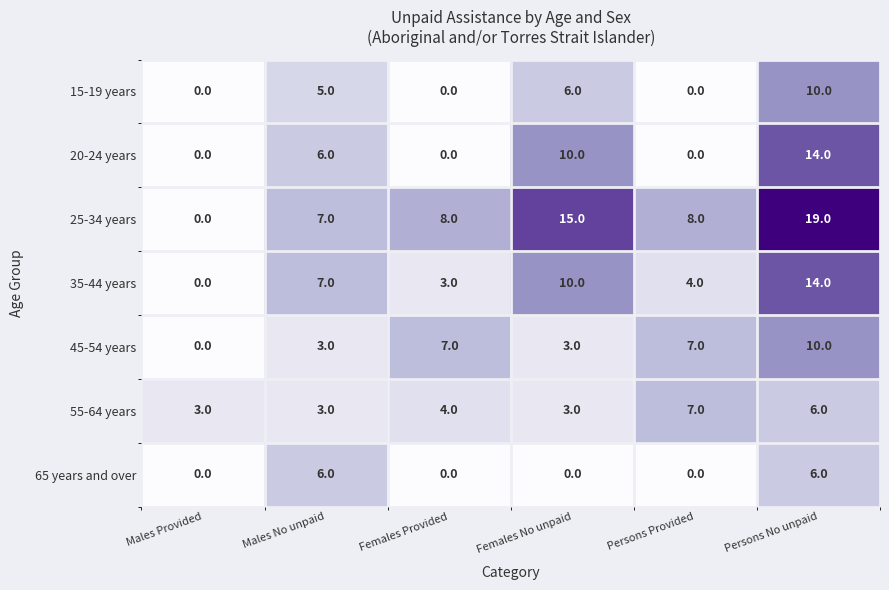

What is the highest value of the 55-64 years series?

7